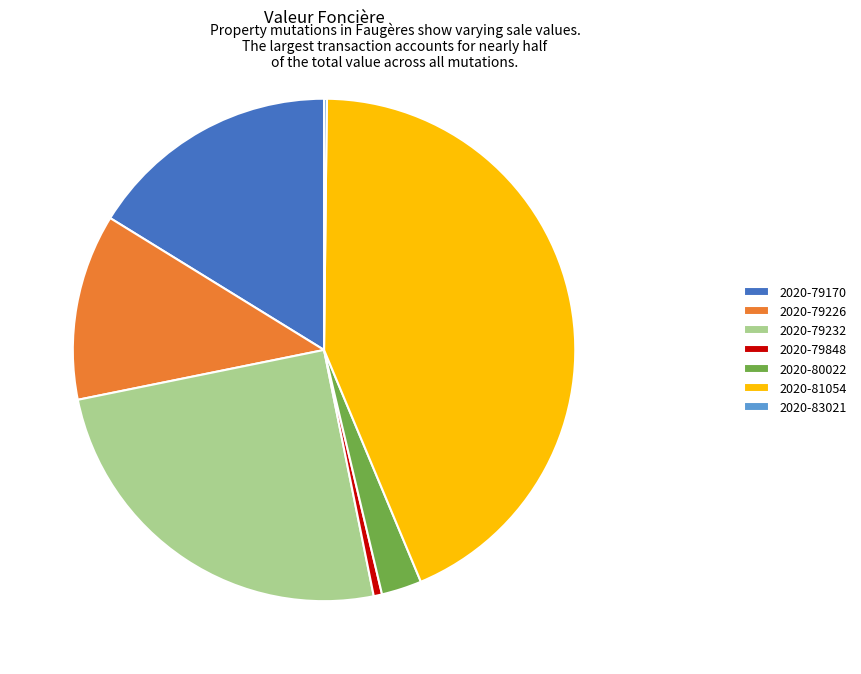

Is there a majority slice in this chart?

No